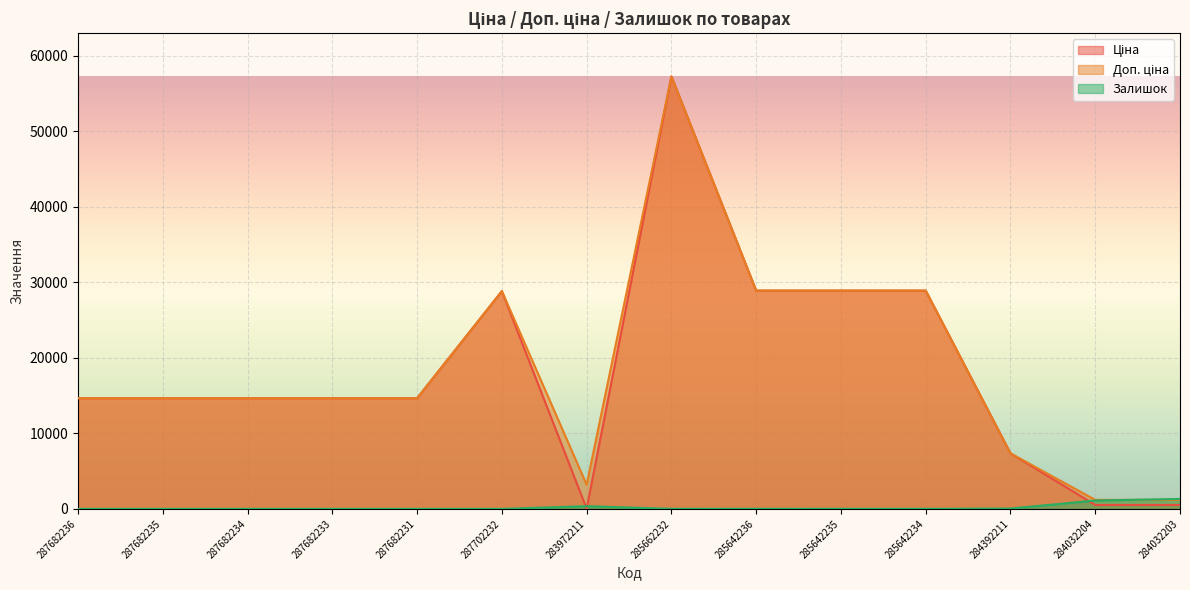

What is the total value across all series at 287702232?

57643.6